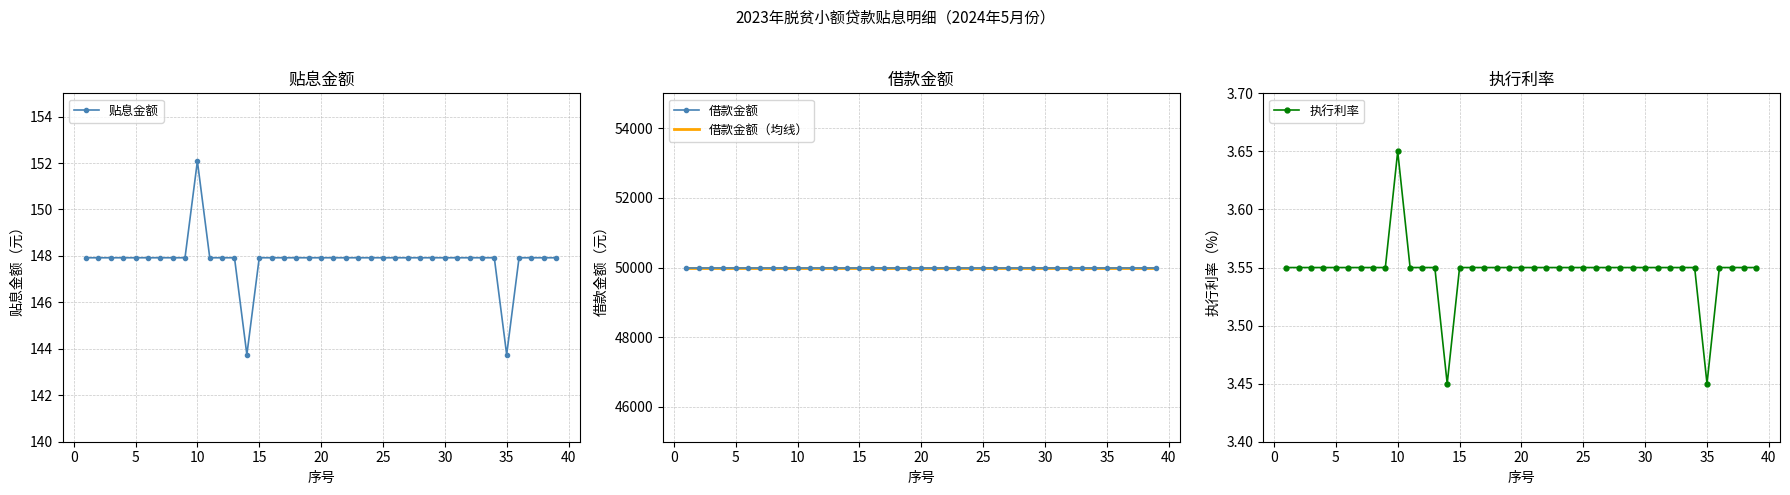

The value of 执行利率 at 30 is 1.6. True or false?

False